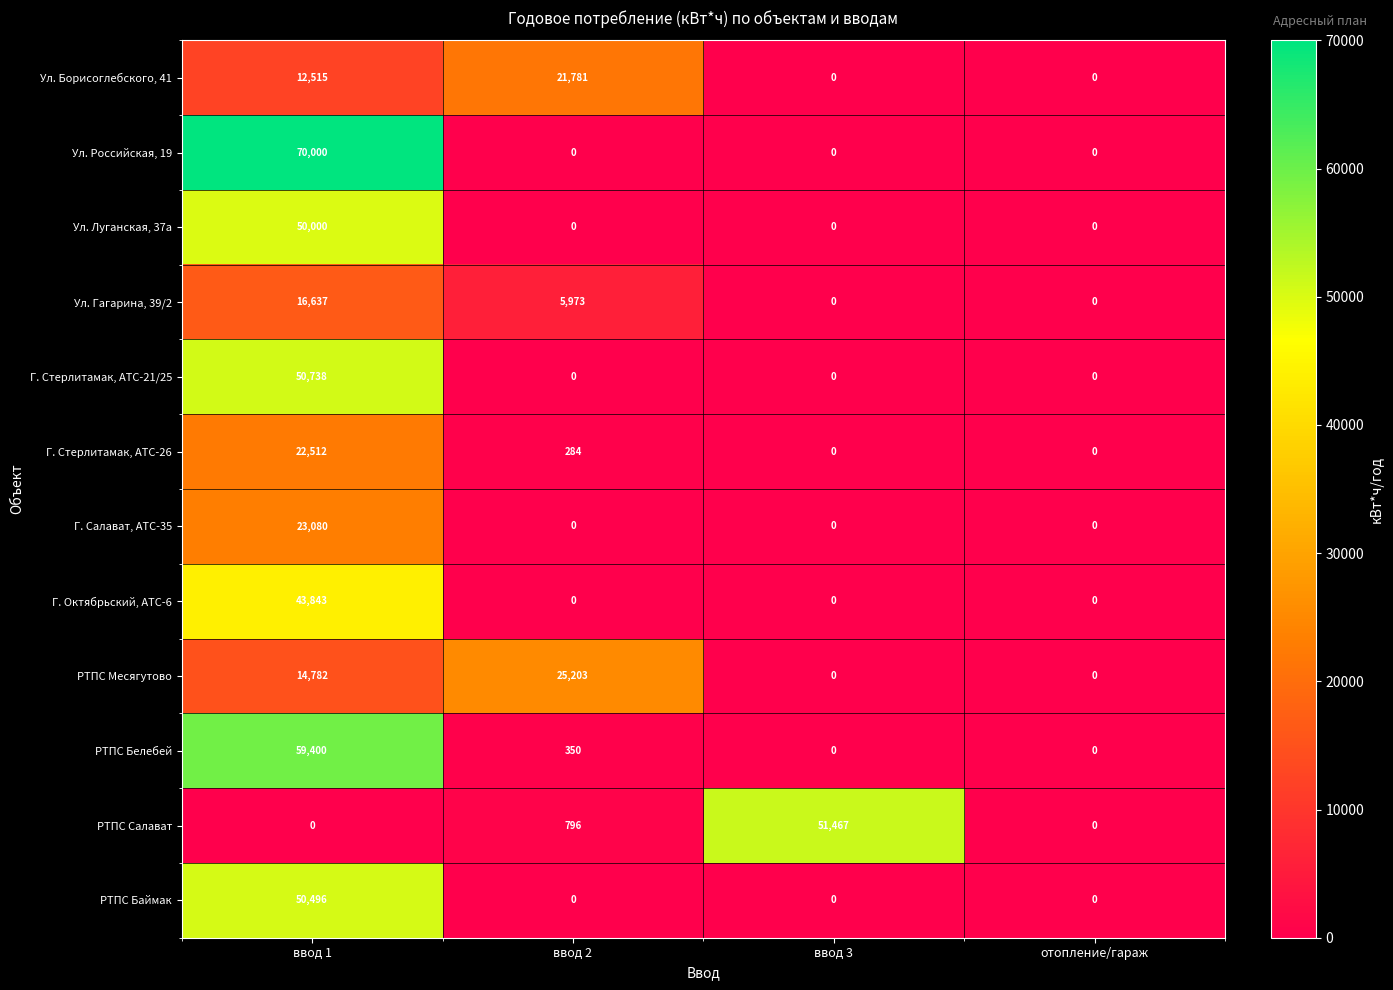

The value of Ул. Луганская, 37а at ввод 1 is 33274. True or false?

False